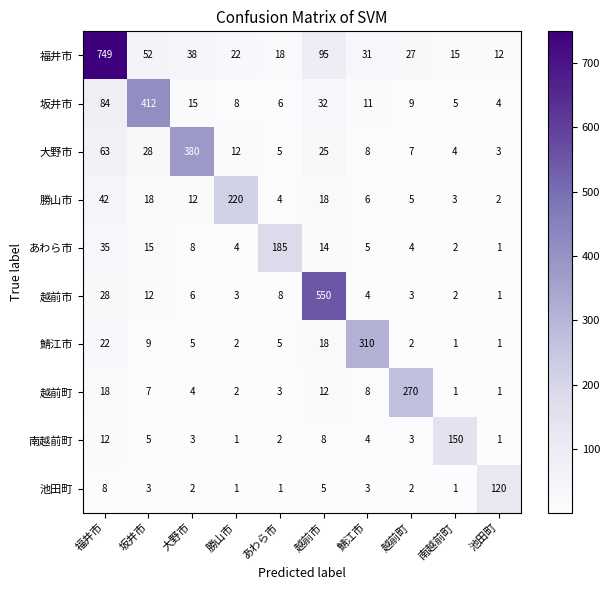

What is the spread (max minus min) of values at 勝山市?

219